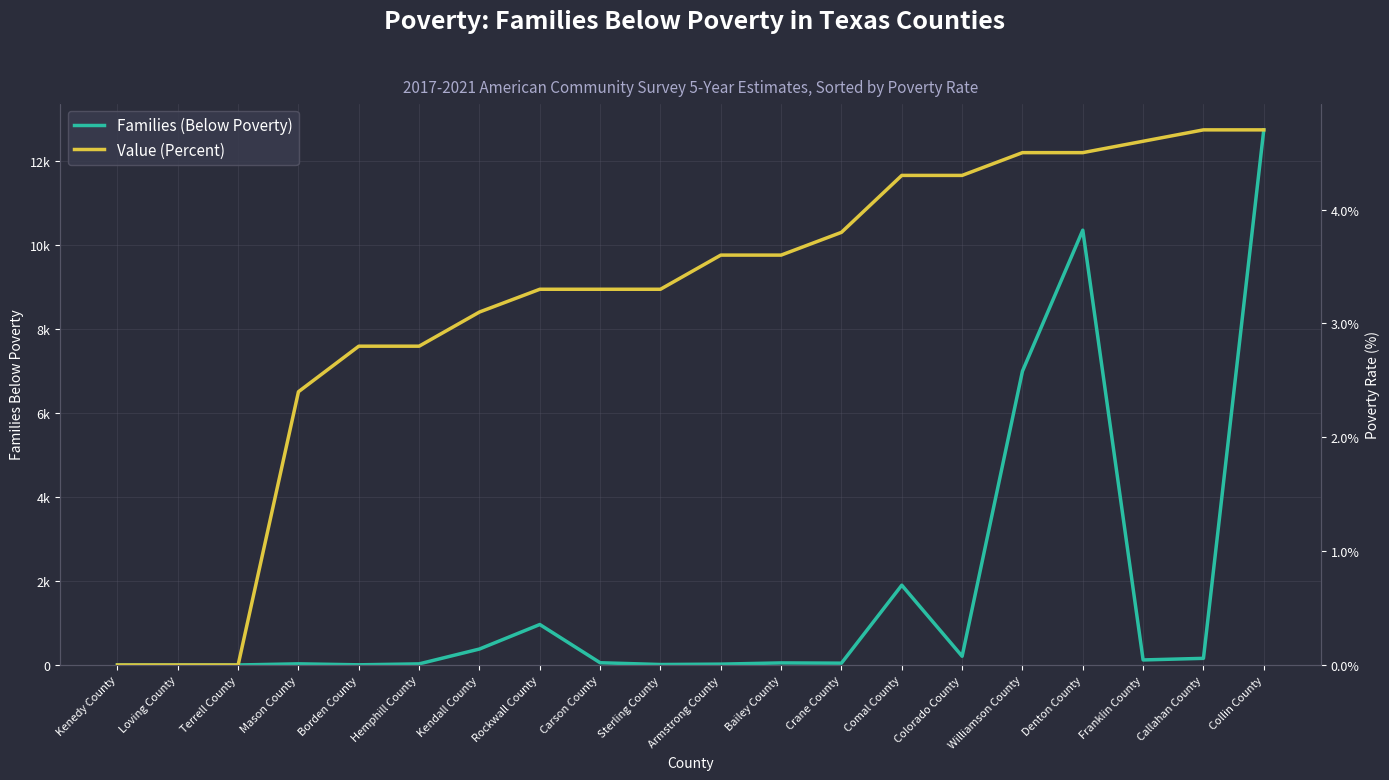

Where is Families (Below Poverty) nearest to the value 6375?

Williamson County